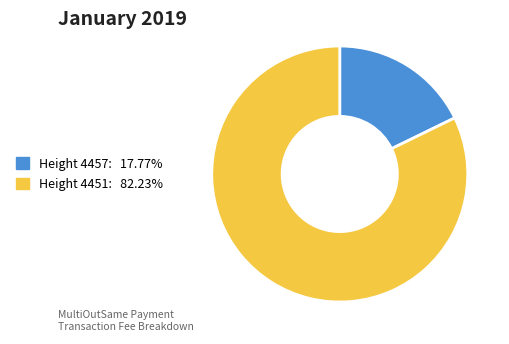

Is there any slice that represents more than half of the pie?

Yes